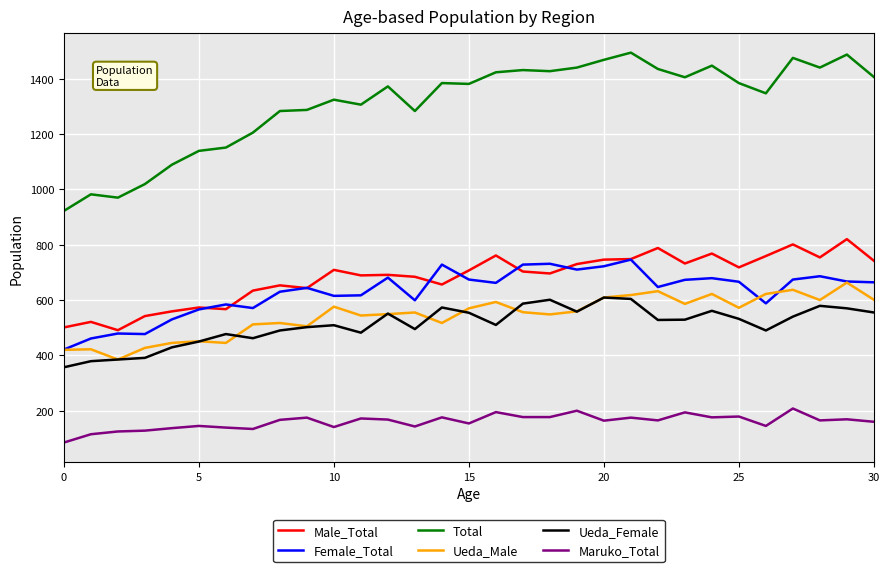

How many values in the Male_Total series are below 703?

15